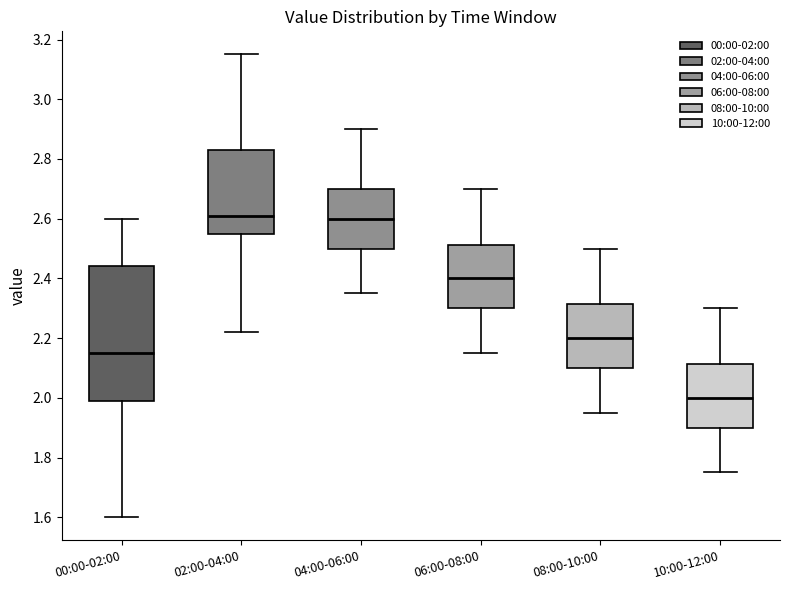

Reading left to right, read every box against the y-axis: the position of its median line, the range the box covers, and the ends of its whiskers. The values are not printed on the chart, so give them approximately, as read against the axis.

00:00-02:00: median 2.16, box 2.00 to 2.44, whiskers 1.60 to 2.60
02:00-04:00: median 2.62, box 2.56 to 2.84, whiskers 2.22 to 3.16
04:00-06:00: median 2.60, box 2.50 to 2.70, whiskers 2.36 to 2.90
06:00-08:00: median 2.40, box 2.30 to 2.52, whiskers 2.16 to 2.70
08:00-10:00: median 2.20, box 2.10 to 2.32, whiskers 1.96 to 2.50
10:00-12:00: median 2.00, box 1.90 to 2.12, whiskers 1.76 to 2.30